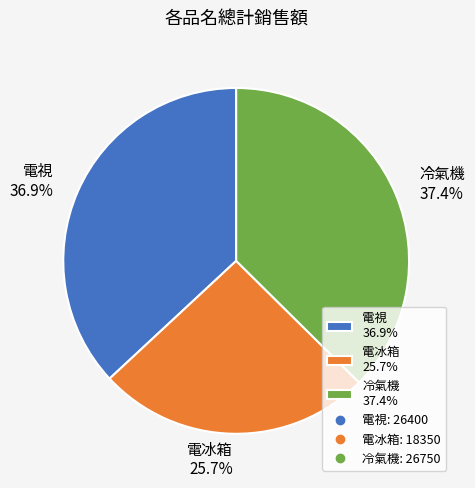

Is there a majority slice in this chart?

No